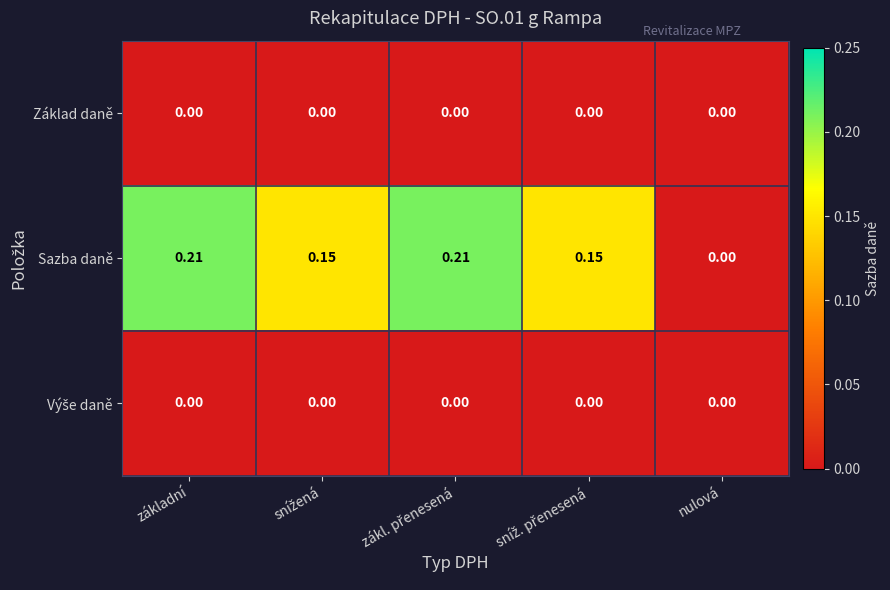

Where is Sazba daně nearest to the value 0?

nulová